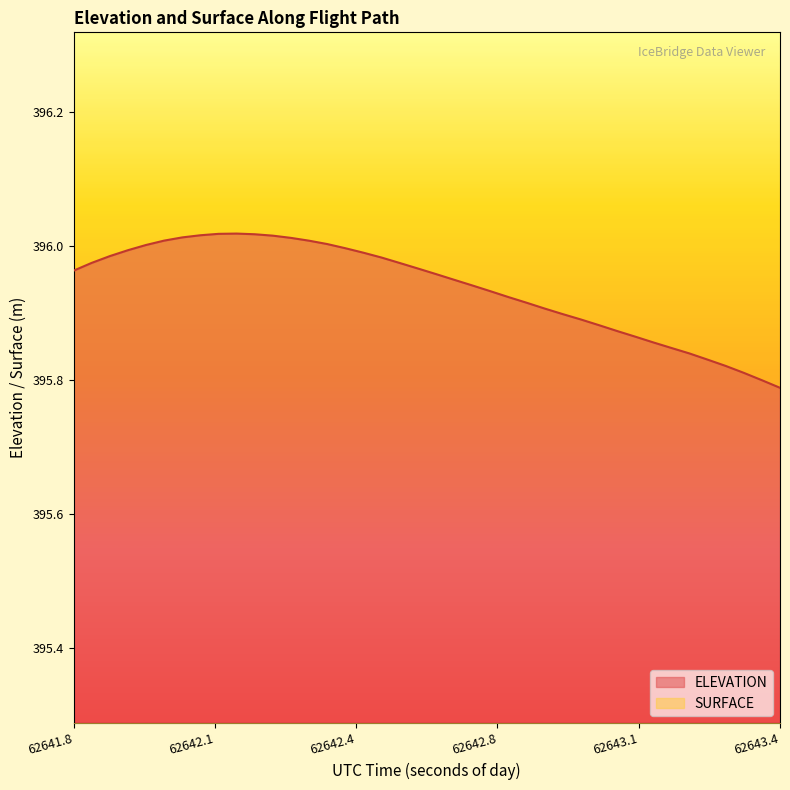

True or false: ELEVATION and SURFACE cross at least once.

False